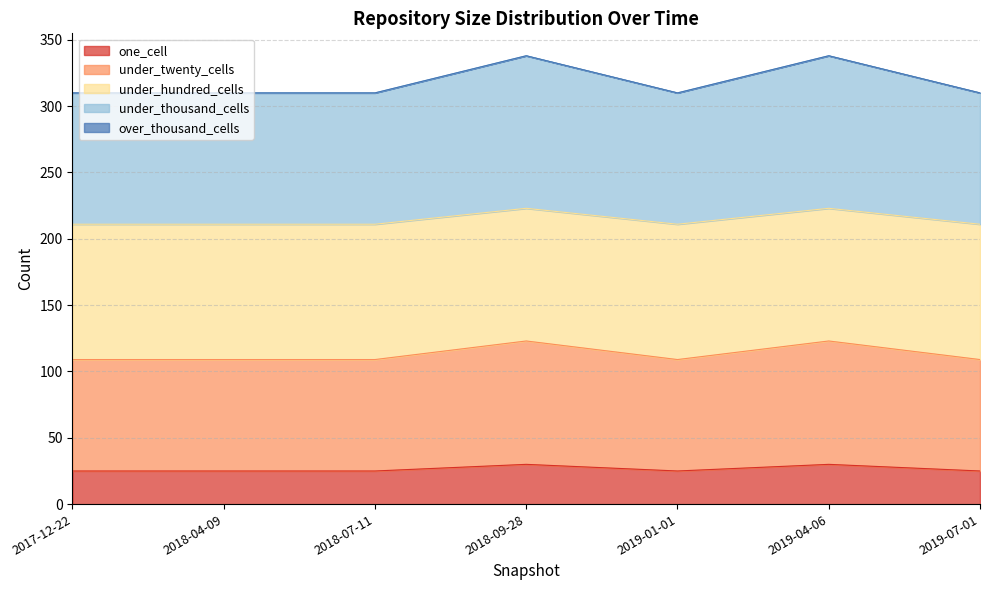

The value of one_cell at 2019-01-01 is 40. True or false?

False